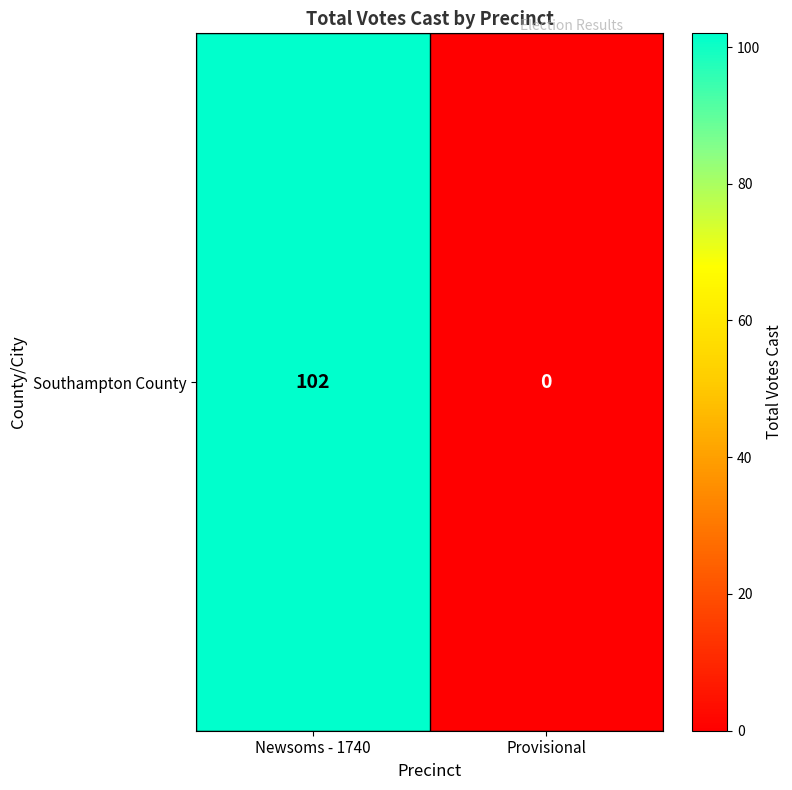

List the labels in order of value, smallest first.

Provisional, Newsoms - 1740